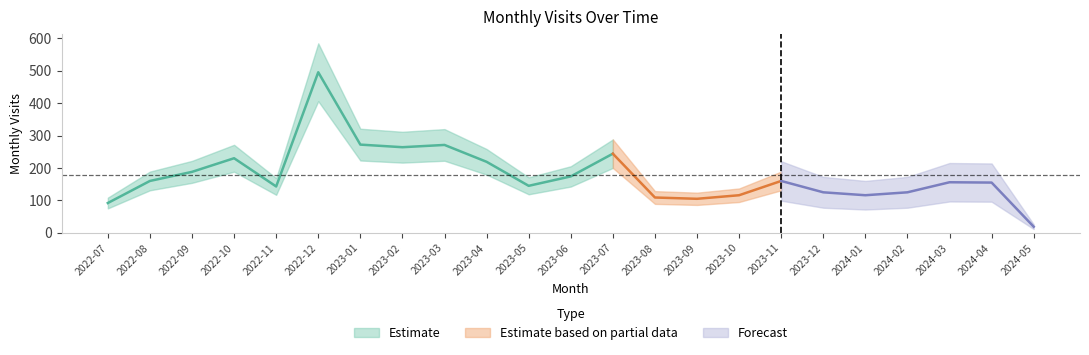

Read the value at 2022-11, to the nearest 5.

145